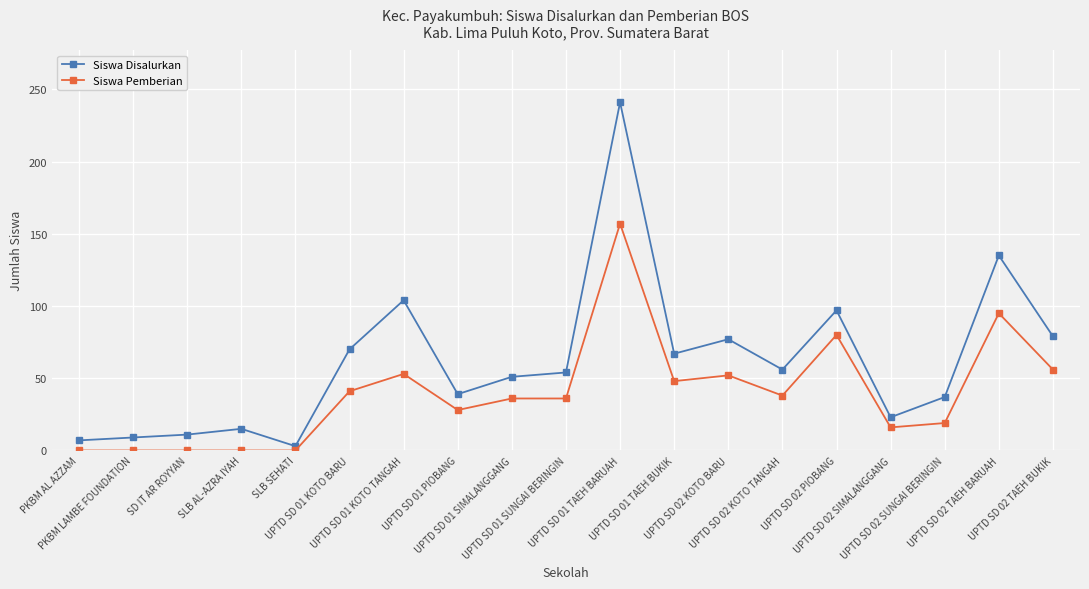

Which category has the highest value in the Siswa Disalurkan series?

UPTD SD 01 TAEH BARUAH